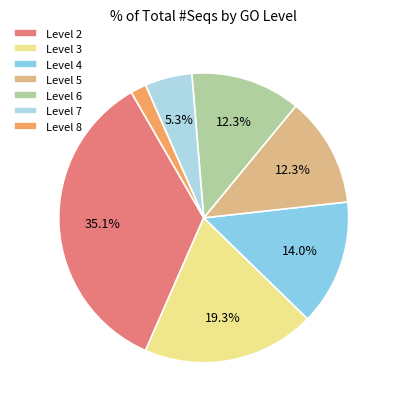

Which slice is the smallest?

Level 8